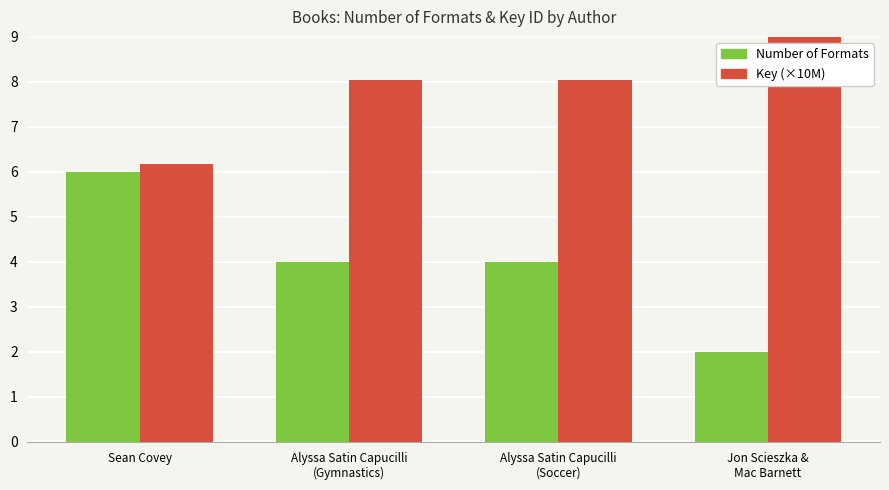

What are all the series names shown in the legend?

Number of Formats, Key (×10M)